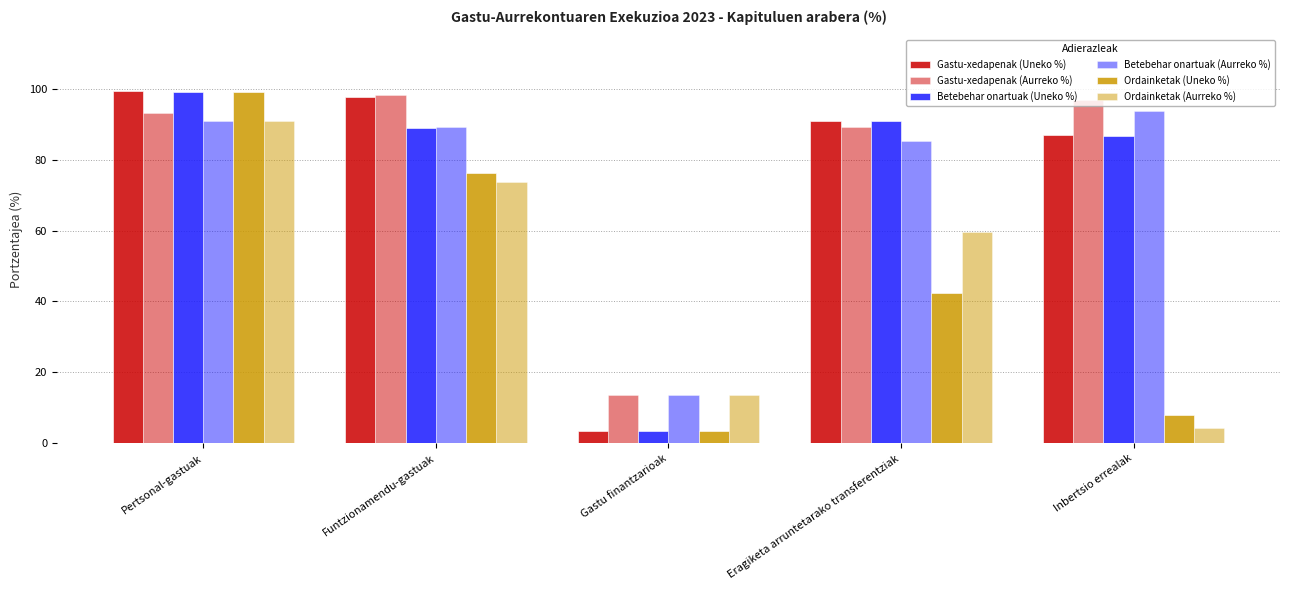

What is the sum of all Betebehar onartuak (Aurreko %) values?

372.6